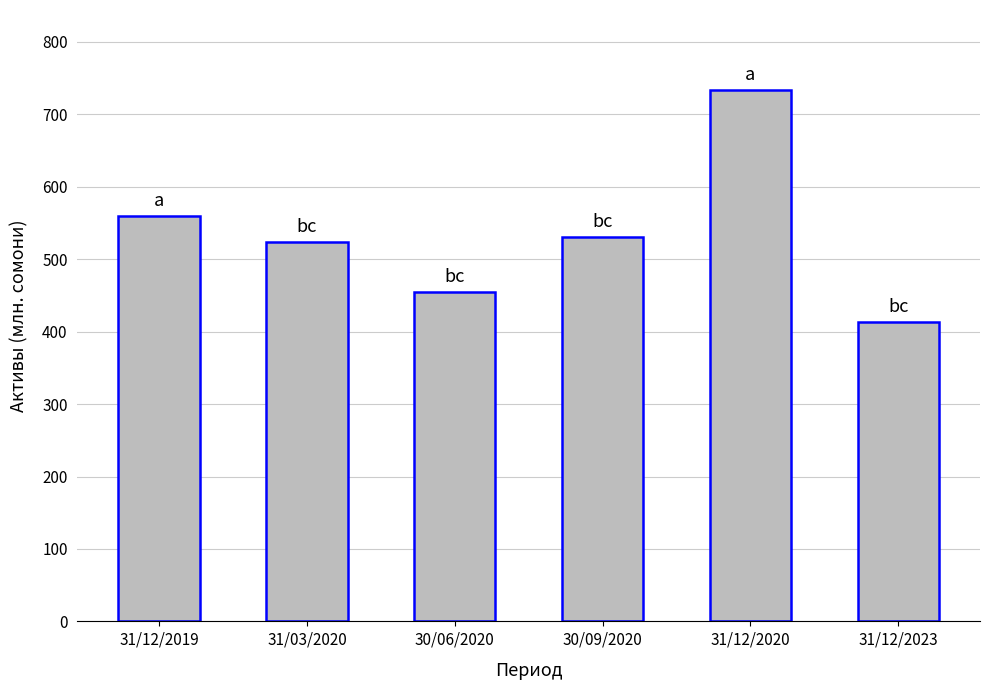

What is the ratio of the value at 31/03/2020 to the value at 31/12/2023?

1.3